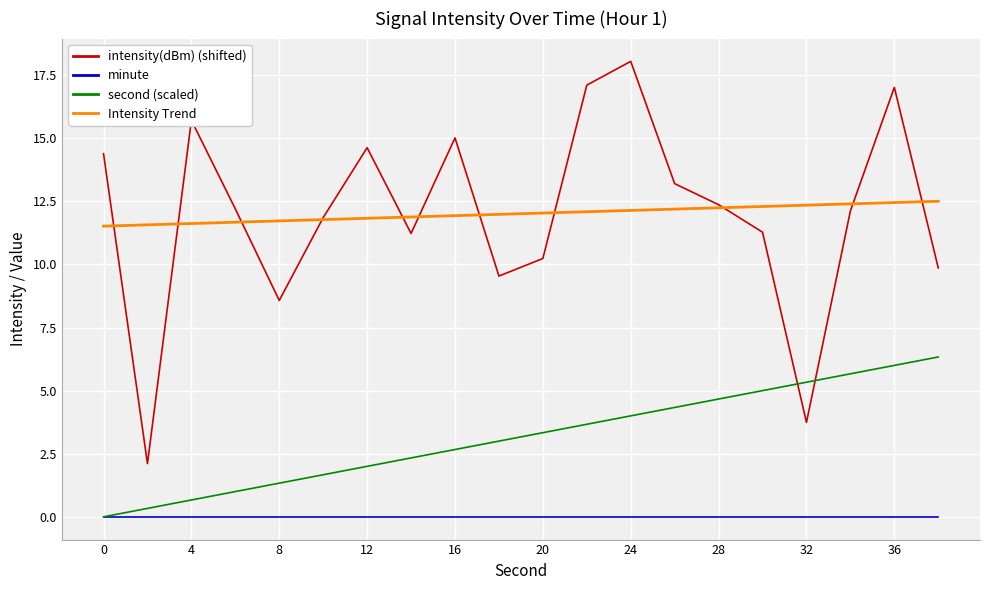

Which series has the widest spread of values?

intensity(dBm) (shifted)